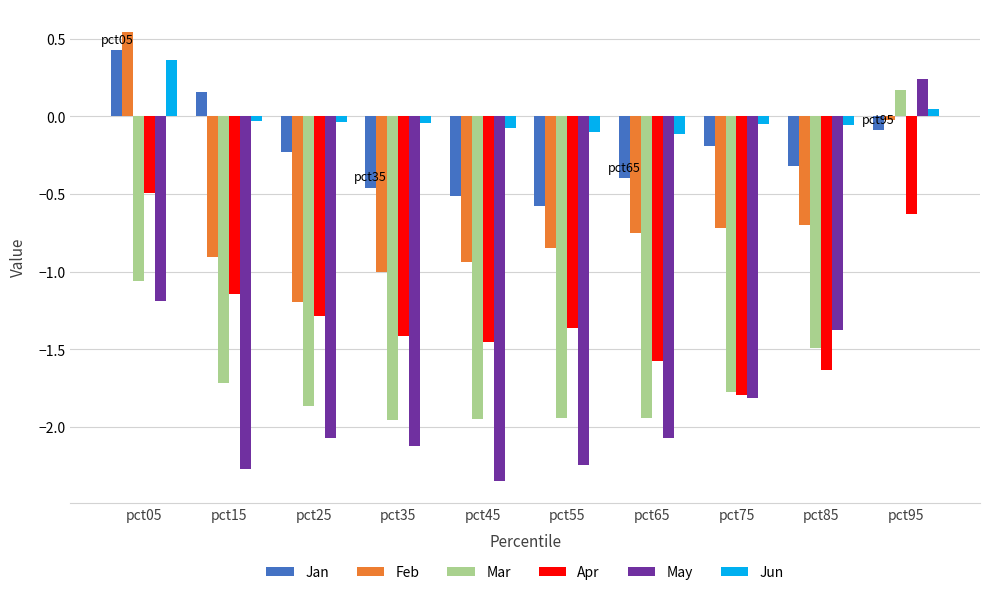

Are the bars horizontal?

No